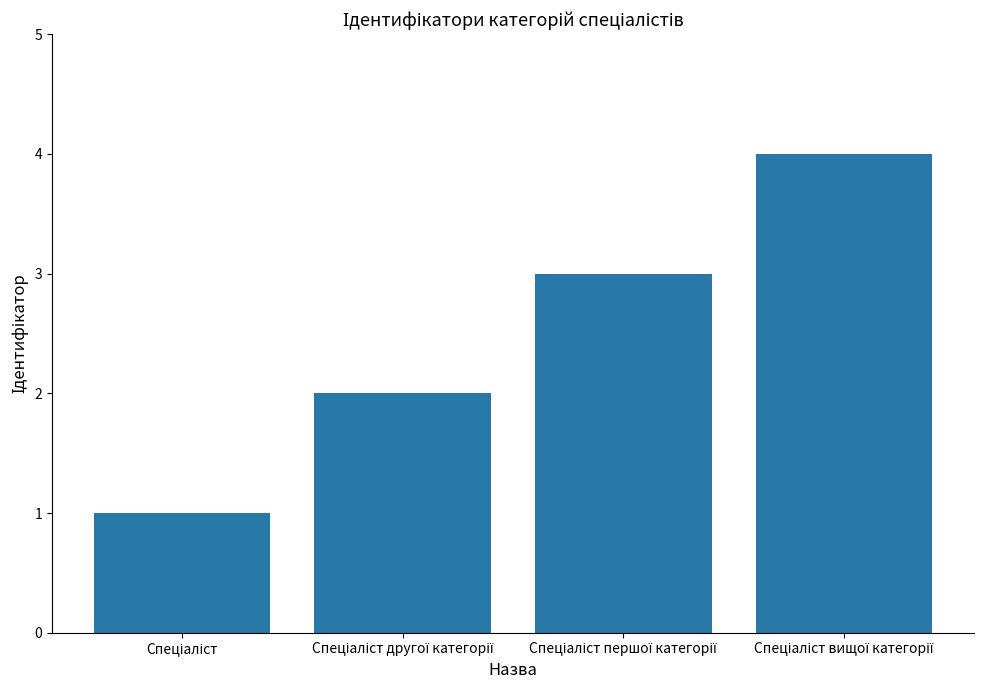

What is the sum of all values?

10